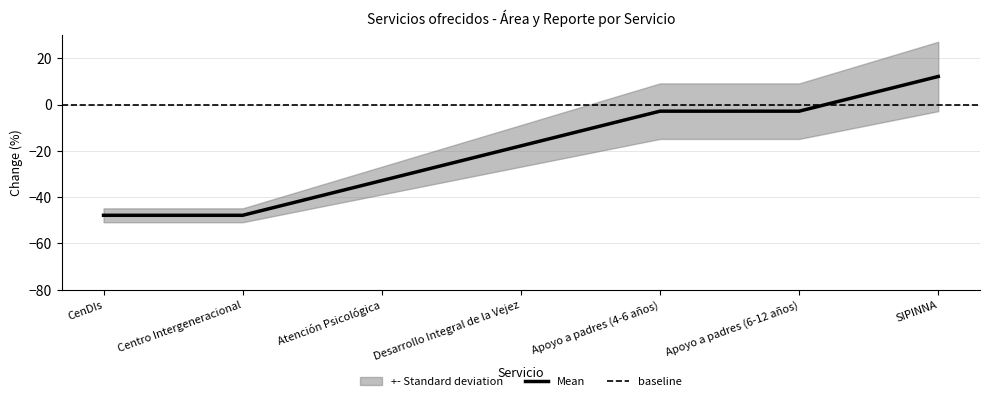

Rank the categories by value from lowest to highest.

CenDIs, Centro Intergeneracional, Atención Psicológica, Desarrollo Integral de la Vejez, Apoyo a padres (4-6 años), Apoyo a padres (6-12 años), SIPINNA